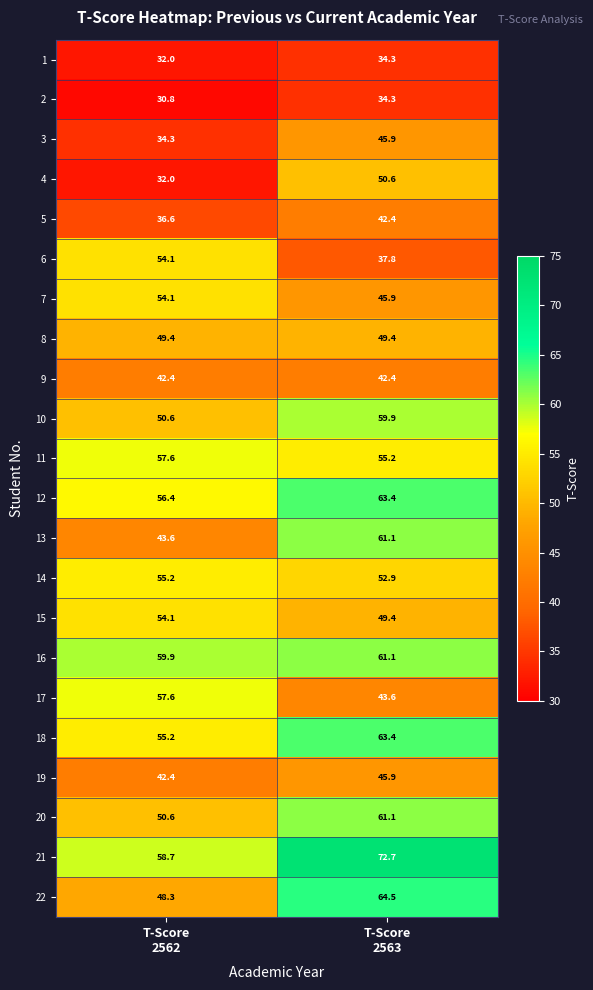

Which series has the largest total across all categories?

21